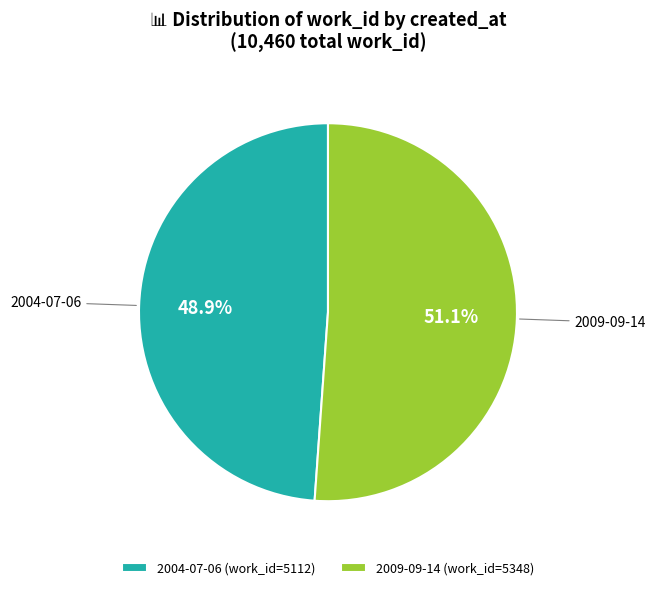

To the nearest percent, what is the difference between the 2004-07-06 and 2009-09-14 slice percentages?

2%